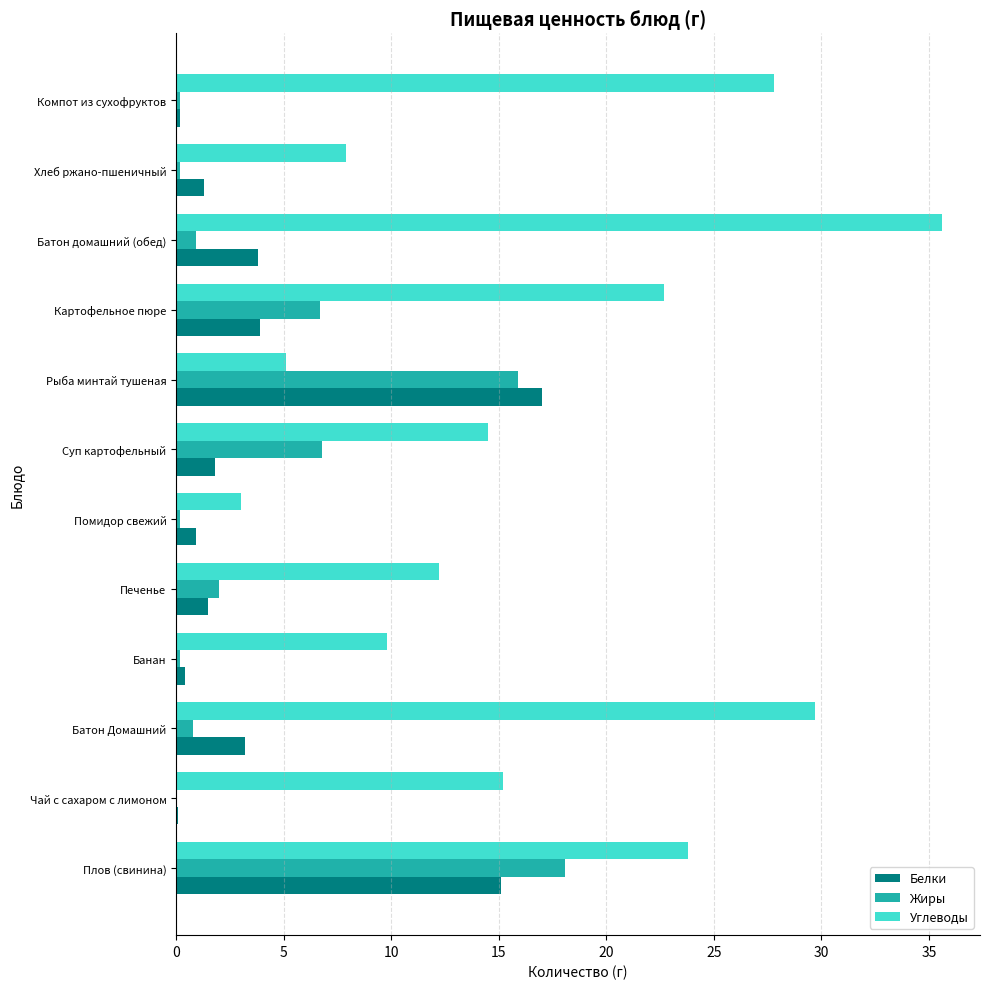

How many distinct data groups are displayed?

3